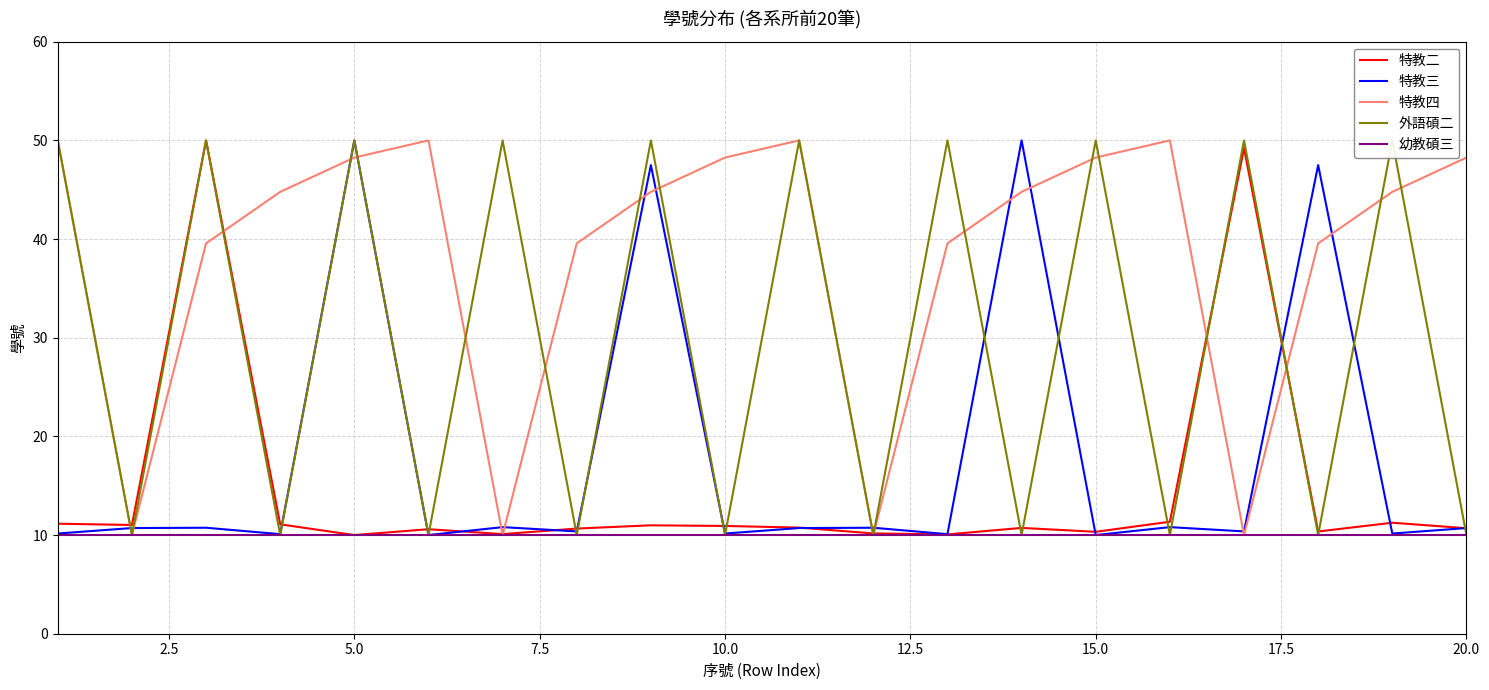

The value of 特教四 at 15.0 is 25.8. True or false?

False